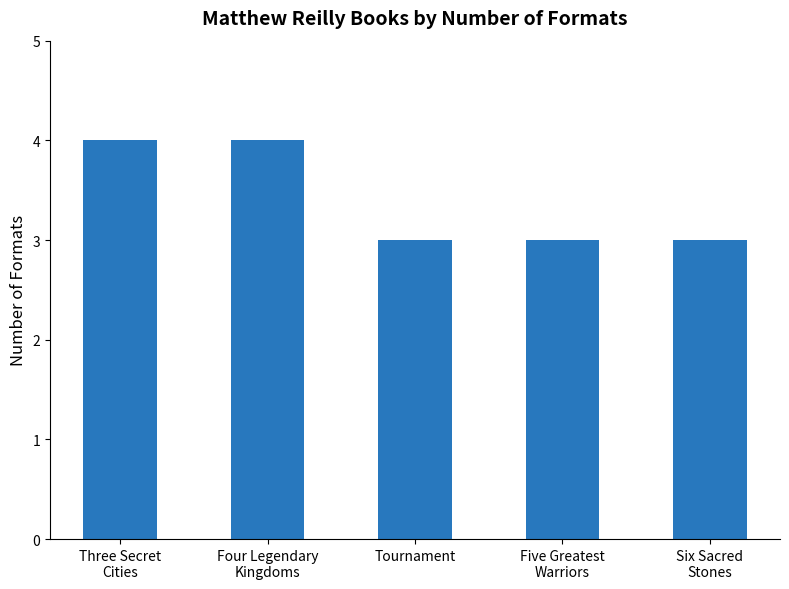

The chart shows a value of 4 at Four Legendary
Kingdoms. True or false?

True